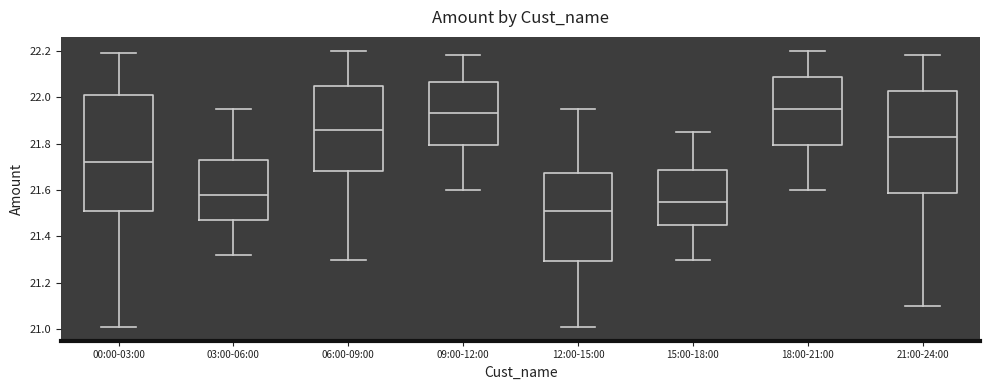

Which box's median line is the lowest?

12:00-15:00